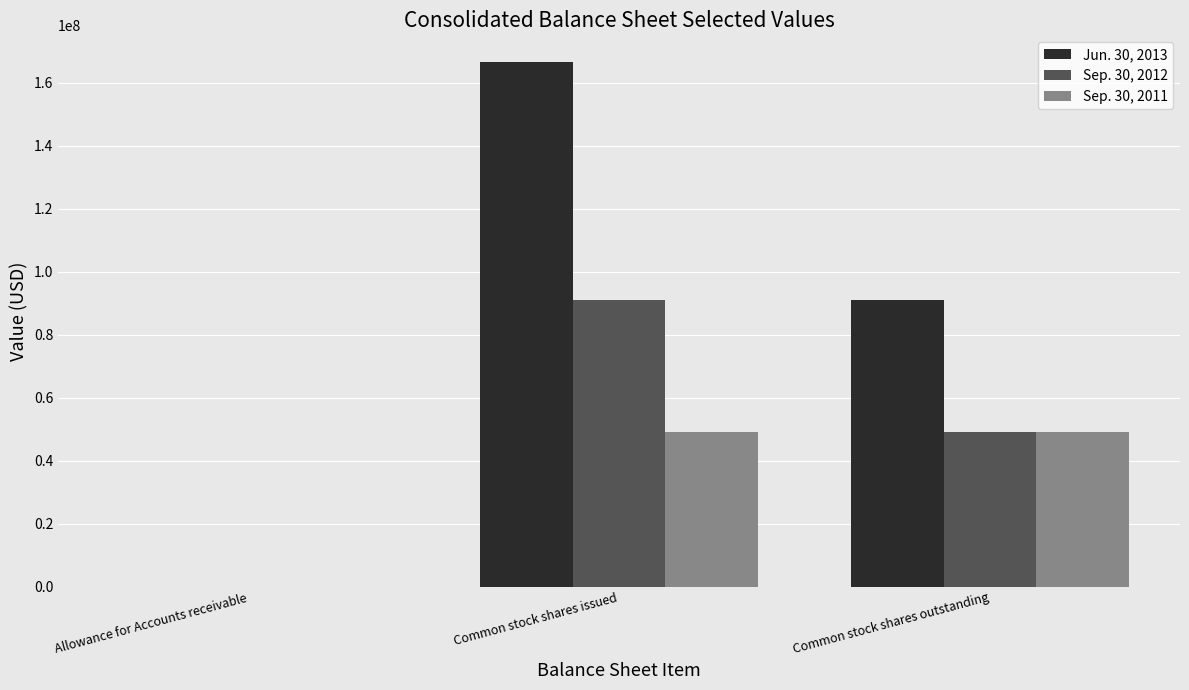

Count the number of data series in this chart.

3